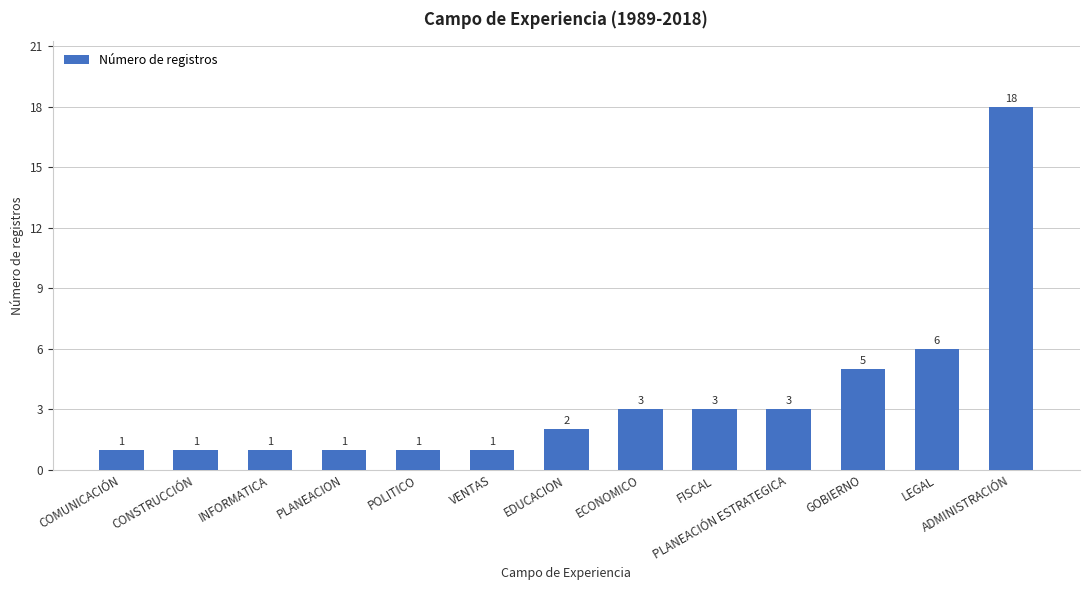

What position from the left is FISCAL?

9